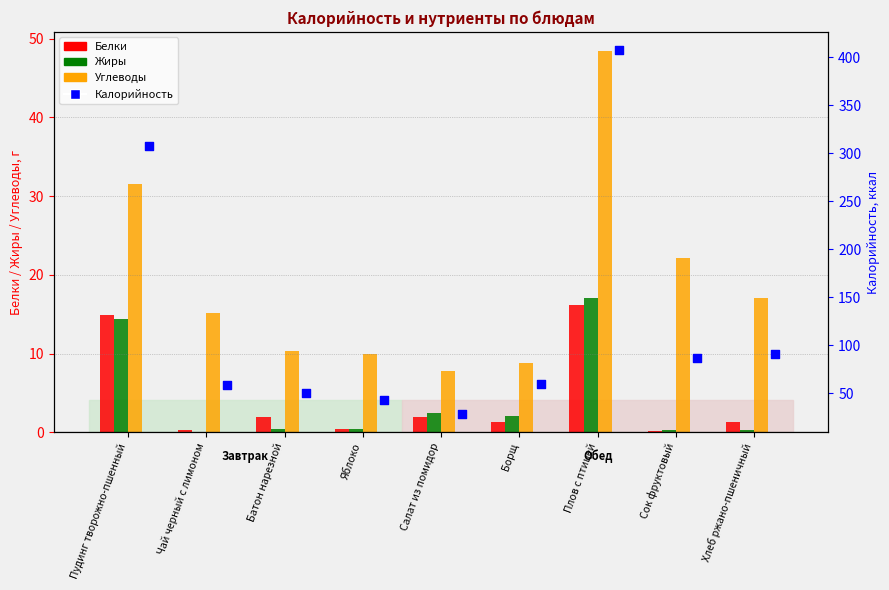

Which series has the largest total across all categories?

Калорийность